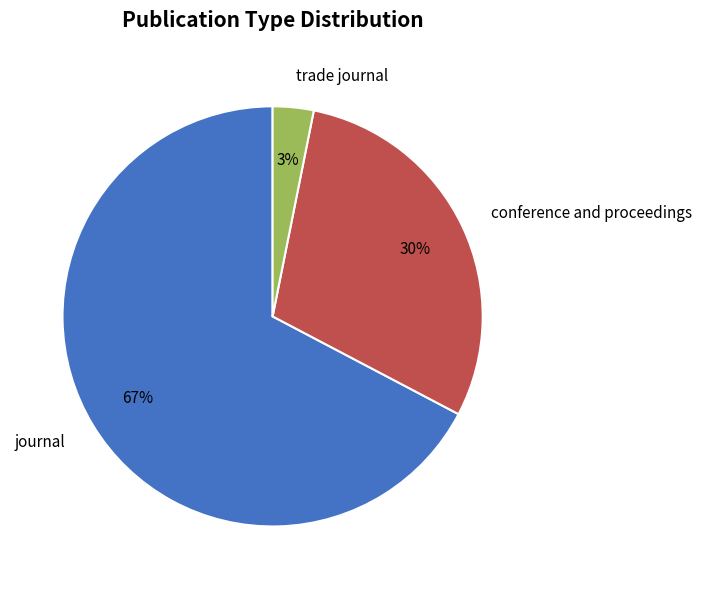

How many segments does this pie chart have?

3